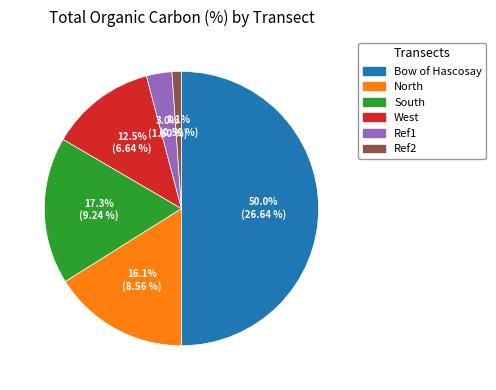

How many segments does this pie chart have?

6